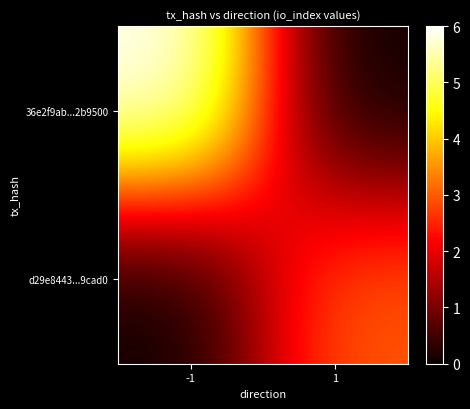

At which category is the sum across all series the highest?

-1